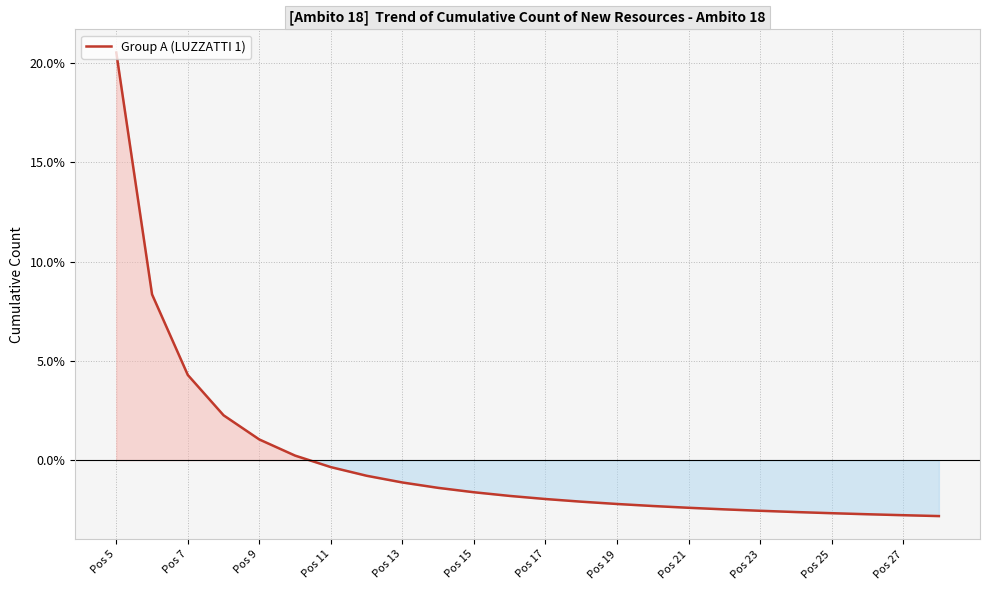

What is the greatest value displayed?

20.5